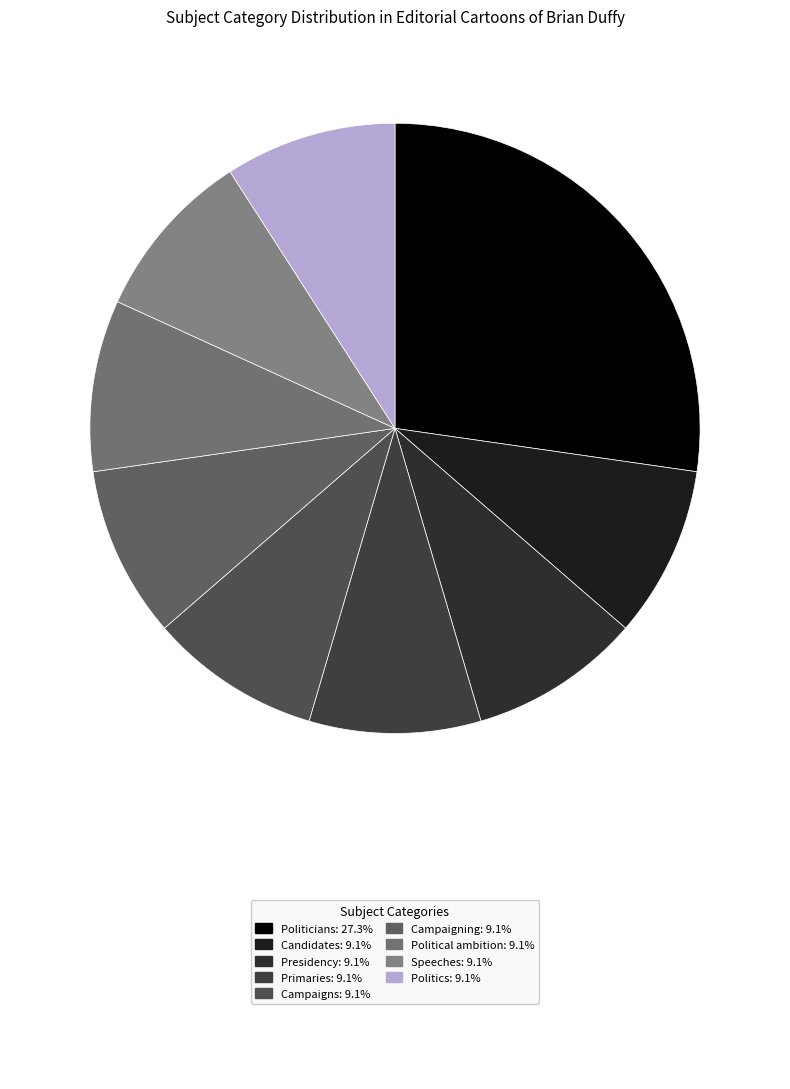

How many slices are in this pie chart?

9